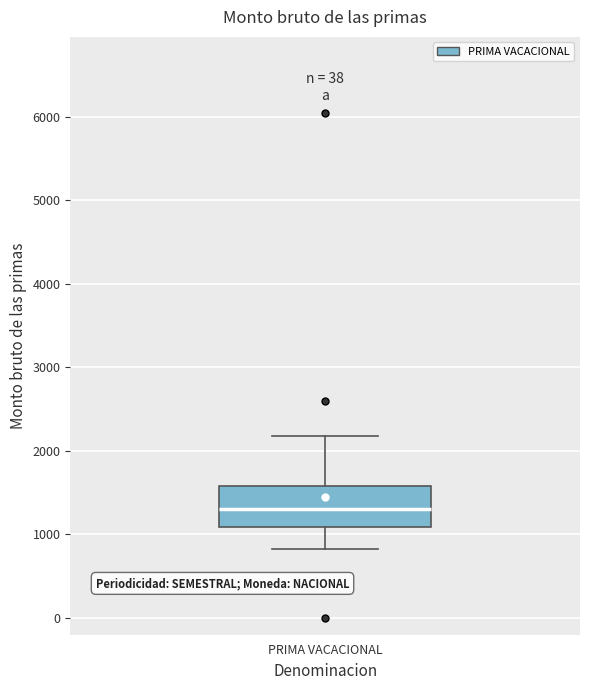

Where does the upper whisker of the box for PRIMA VACACIONAL end on the y-axis? The values are not printed on the chart, so give them approximately, as read against the axis.

2200